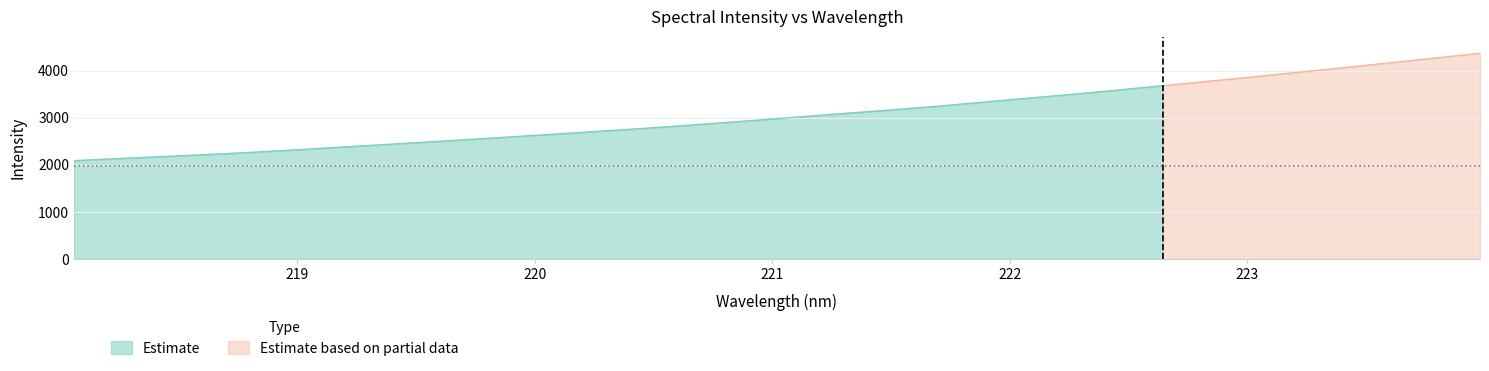

The chart shows a value of 2438.3 at 219.3979. True or false?

True